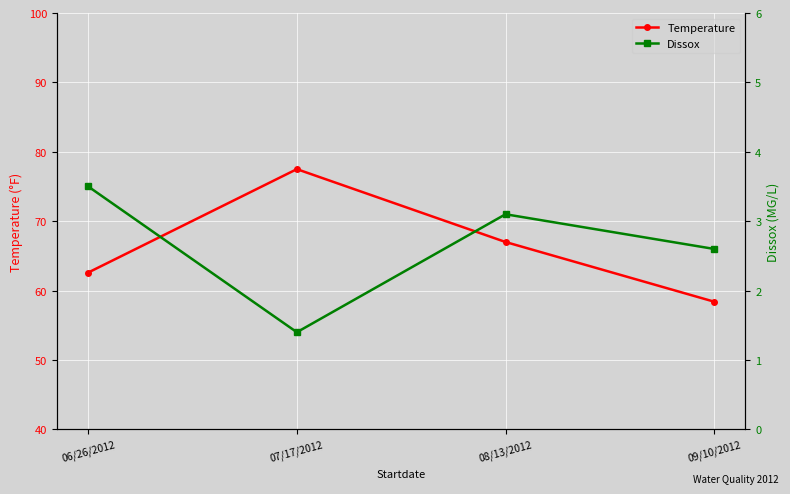

At how many categories does at least one series exceed 11?

4